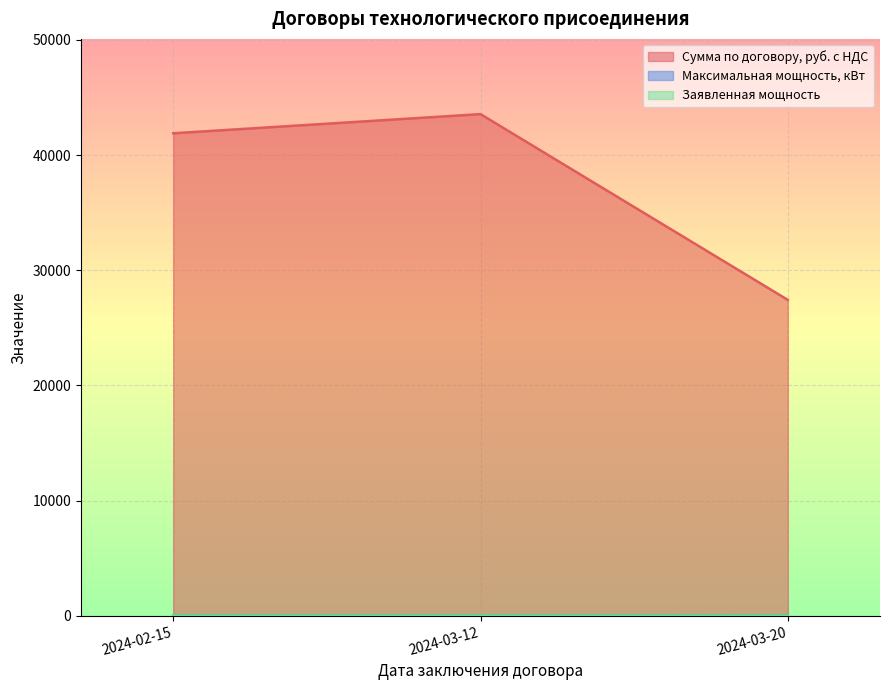

True or false: Сумма по договору, руб. с НДС has a value of 15419.1 at 2024-02-15.

False